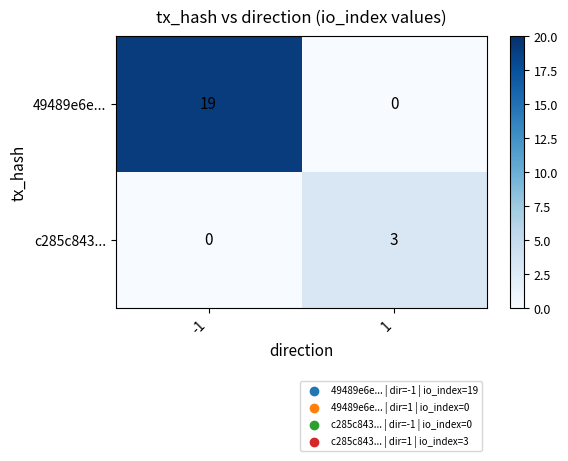

What is the highest value of the 49489e6e... series?

19